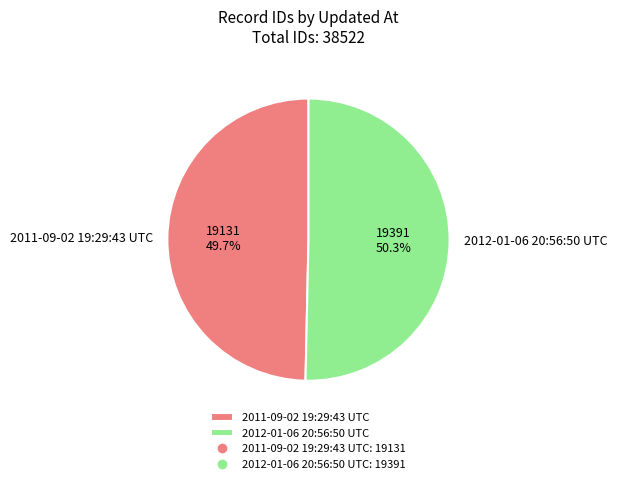

Approximately how many times larger is the value at 2011-09-02 19:29:43 UTC compared to 2012-01-06 20:56:50 UTC?

1.0